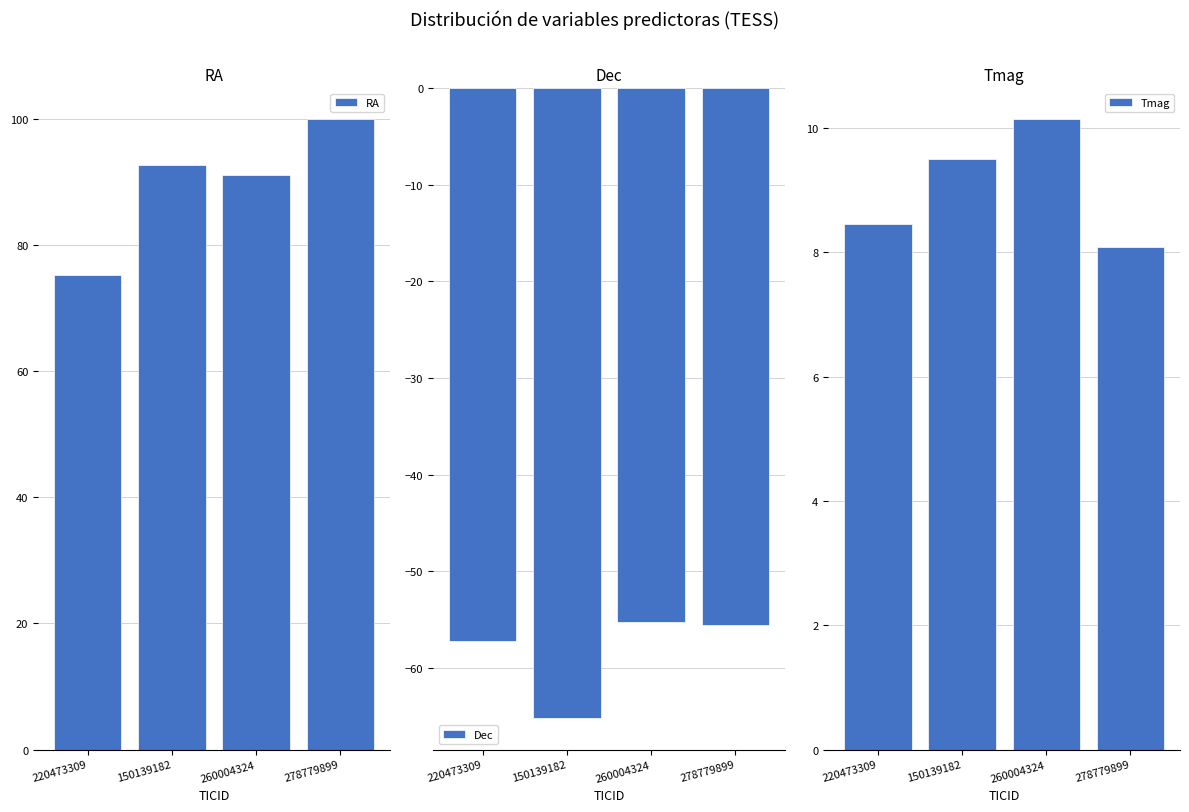

Which series has the largest total across all categories?

RA